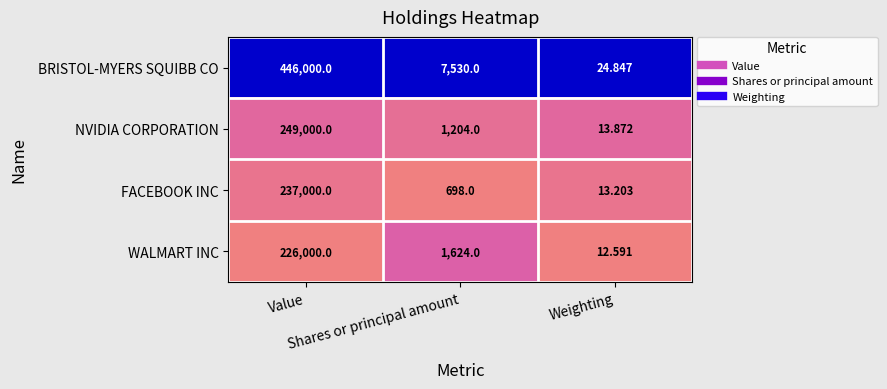

Which series has the largest total across all categories?

BRISTOL-MYERS SQUIBB CO